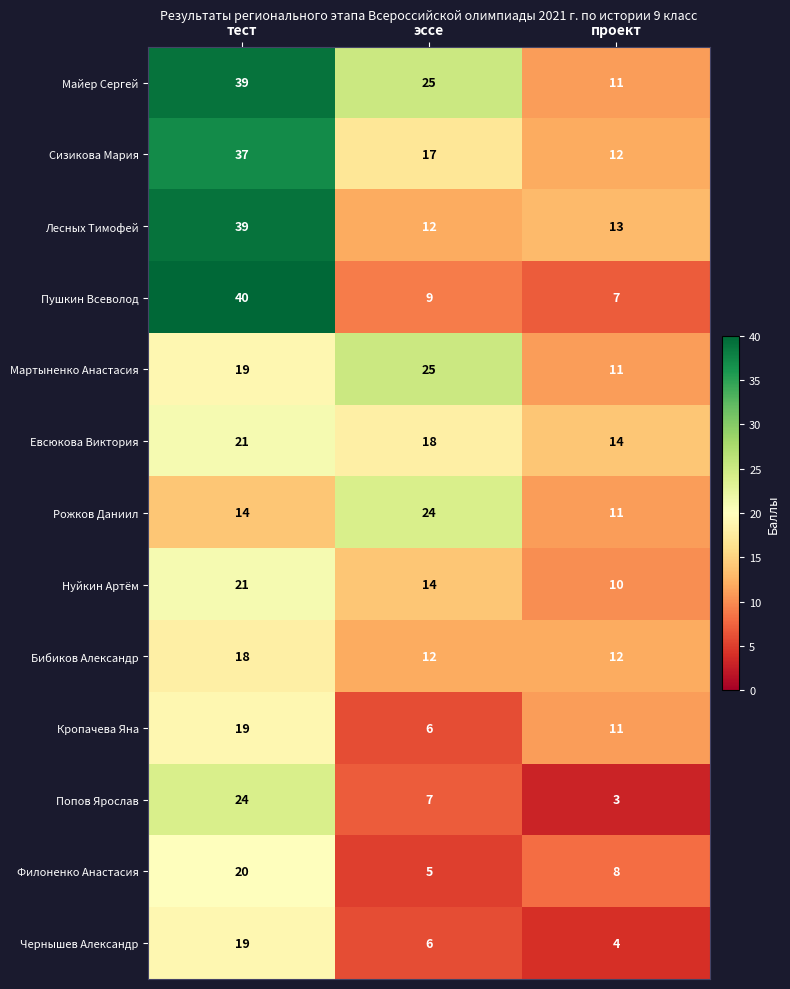

True or false: Сизикова Мария has a value of 24 at эссе.

False